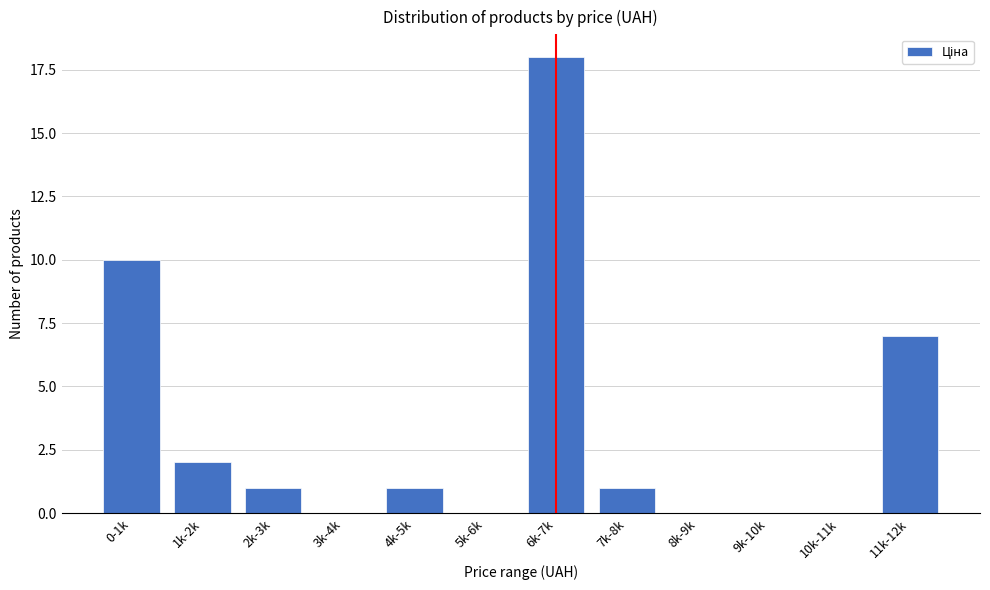

Reading left to right, list all the values displayed in this chart.

0-1k=10	1k-2k=2	2k-3k=1	3k-4k=0	4k-5k=1	5k-6k=0	6k-7k=18	7k-8k=1	8k-9k=0	9k-10k=0	10k-11k=0	11k-12k=7